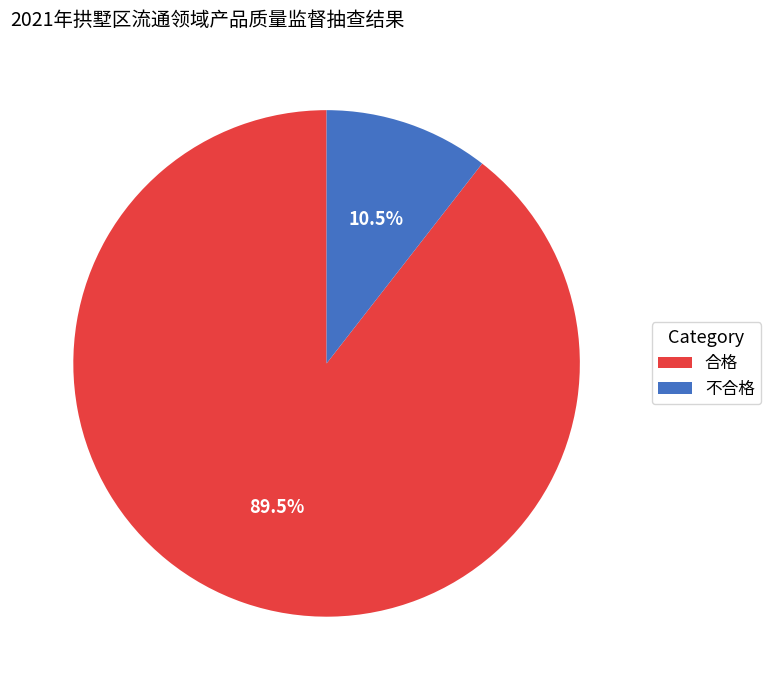

To the nearest percent, what is the average slice percentage?

50%